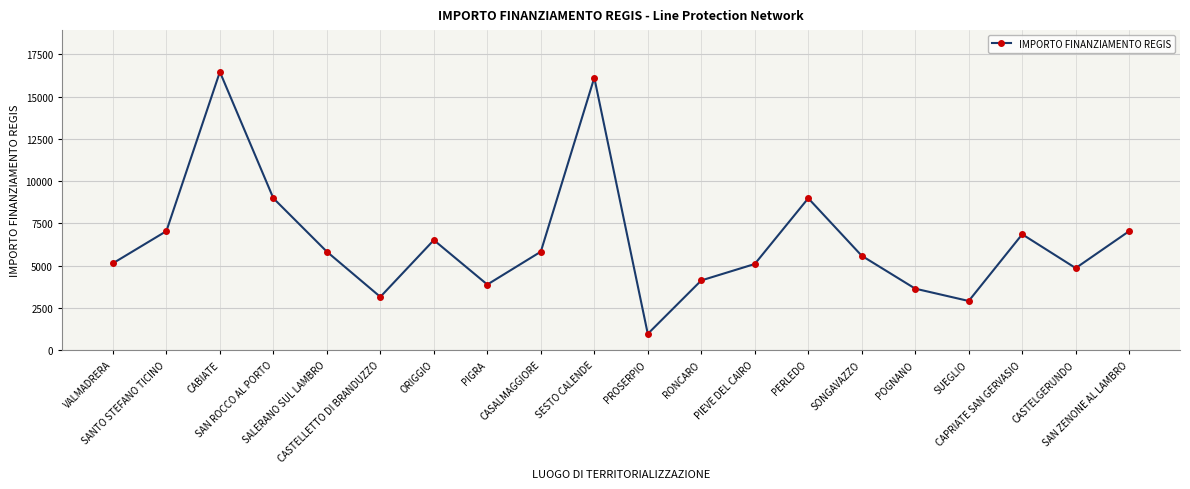

What is the smallest value displayed?

972